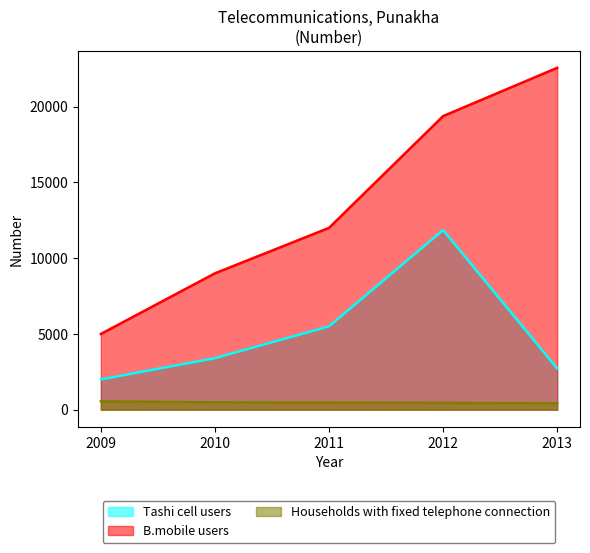

What is the difference between the Tashi cell users values at 2012 and 2010?

8449